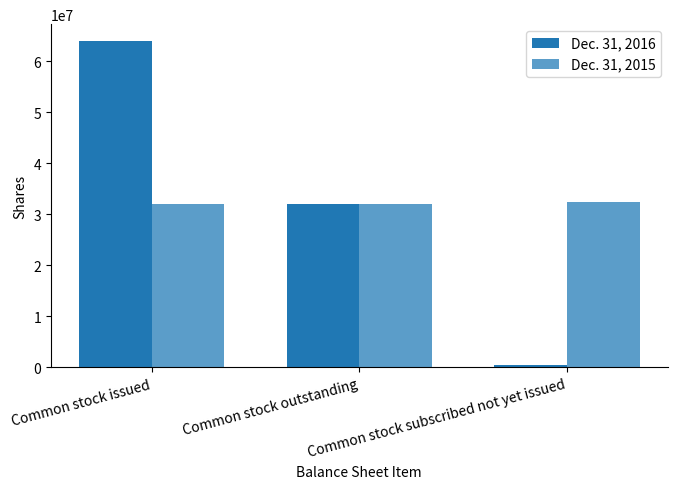

At which label does Dec. 31, 2016 reach its minimum?

Common stock subscribed not yet issued